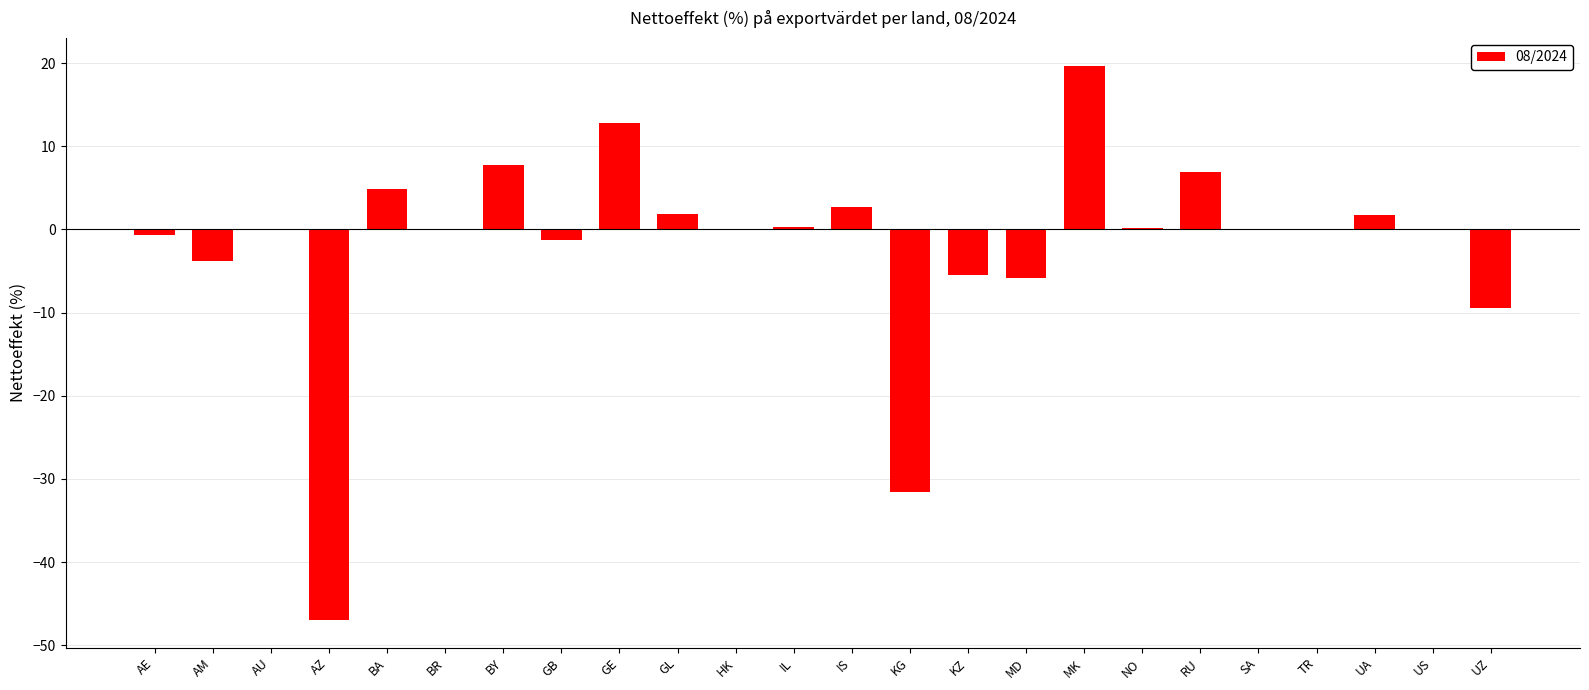

What is the greatest value displayed?

19.7